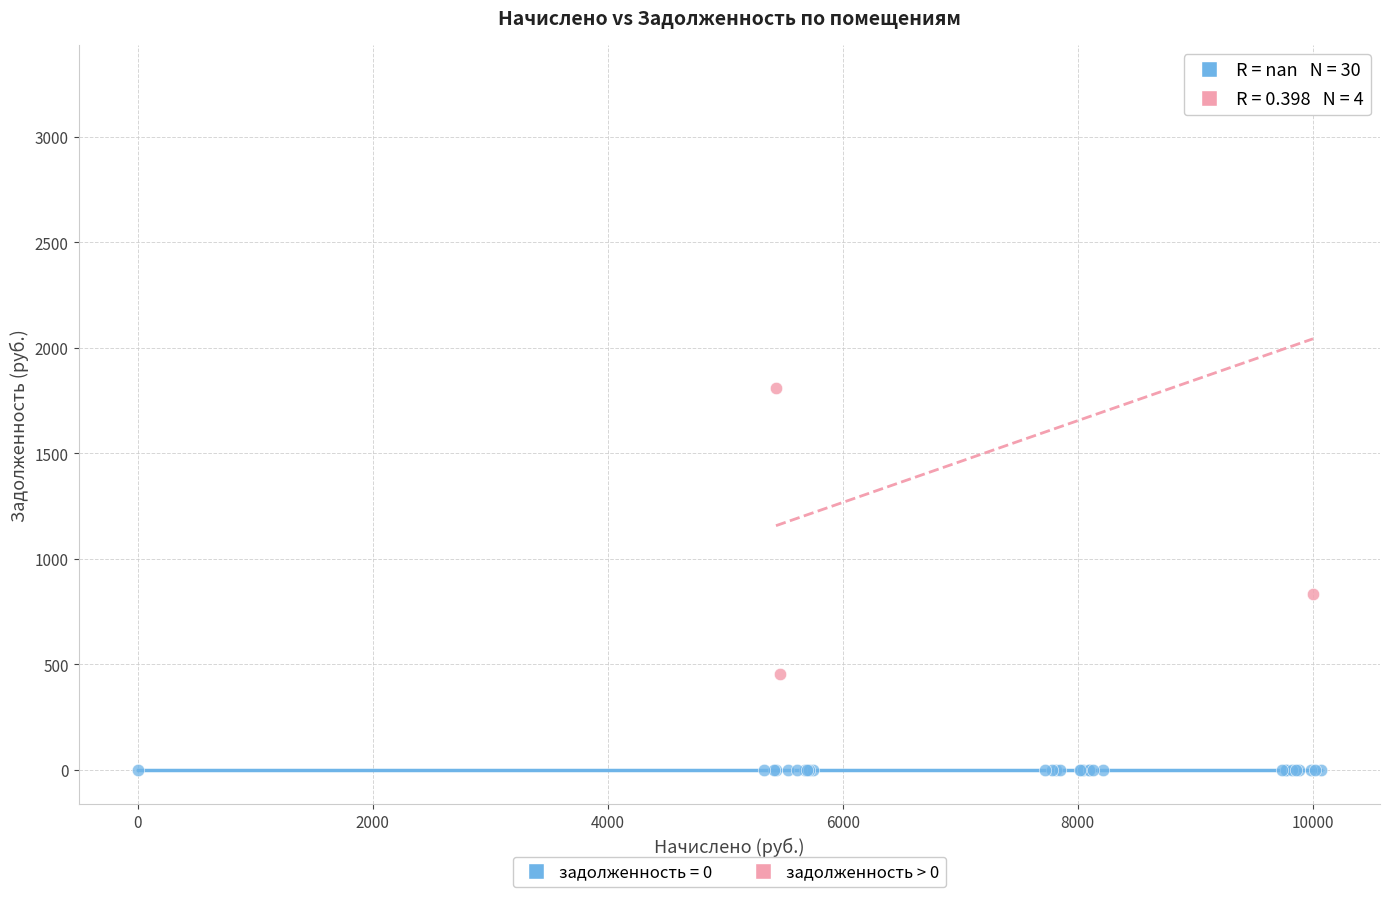

Which series reaches the maximum Y coordinate?

задолженность > 0